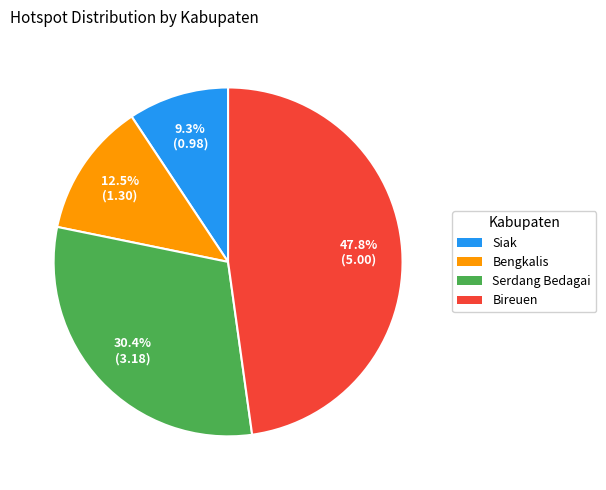

To the nearest percent, what is the average slice percentage?

25%